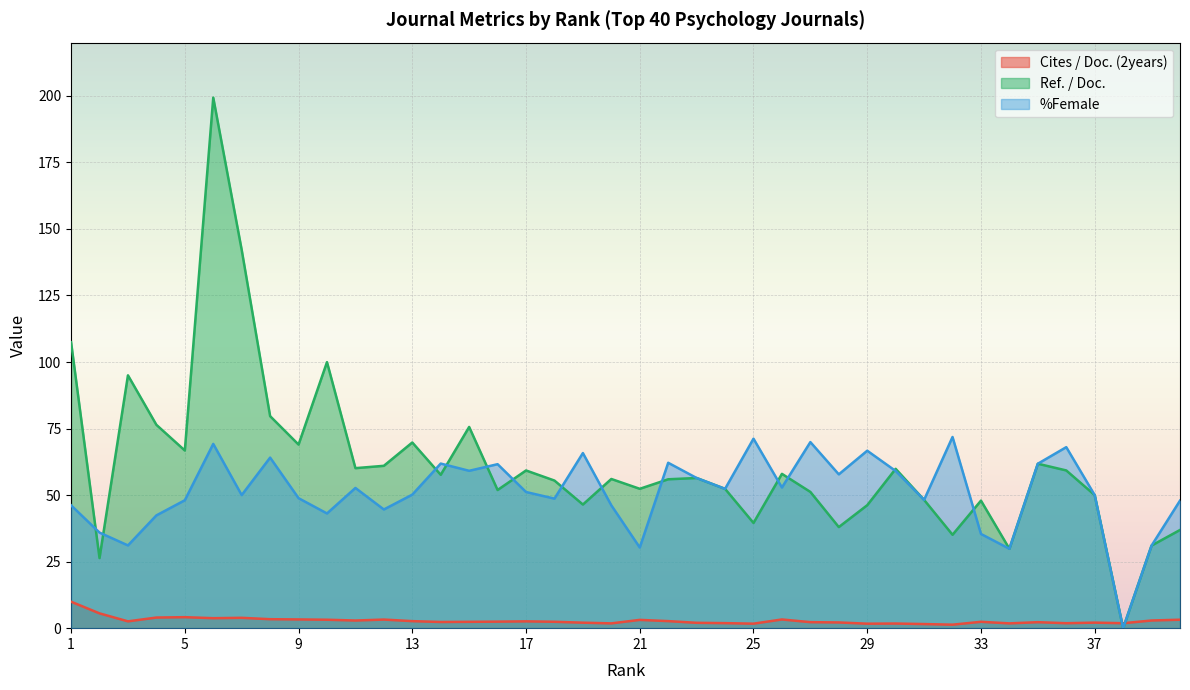

At which category does Cites / Doc. (2years) reach its first local peak?

5